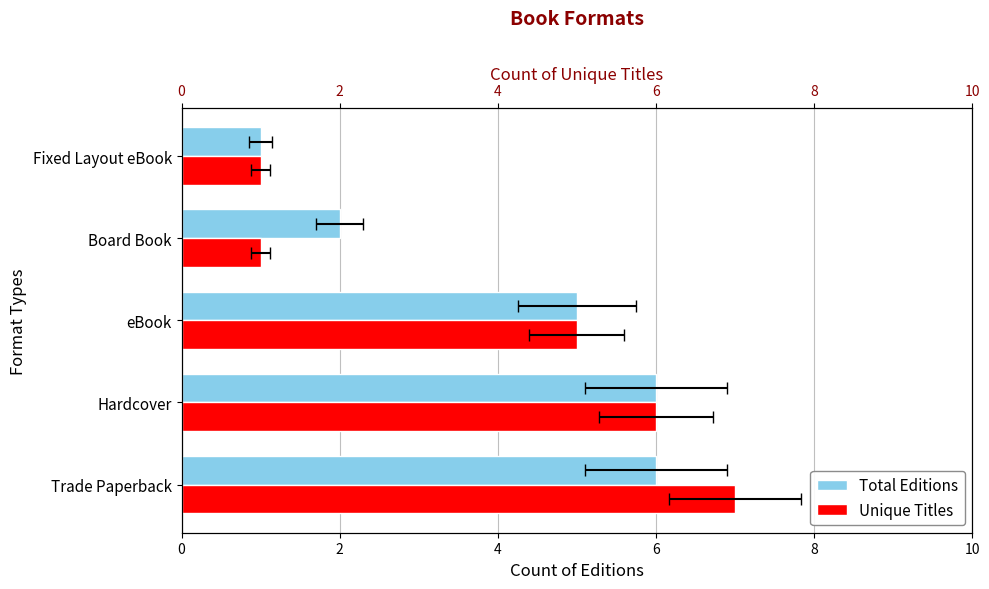

What is the spread (max minus min) of values at Board Book?

1